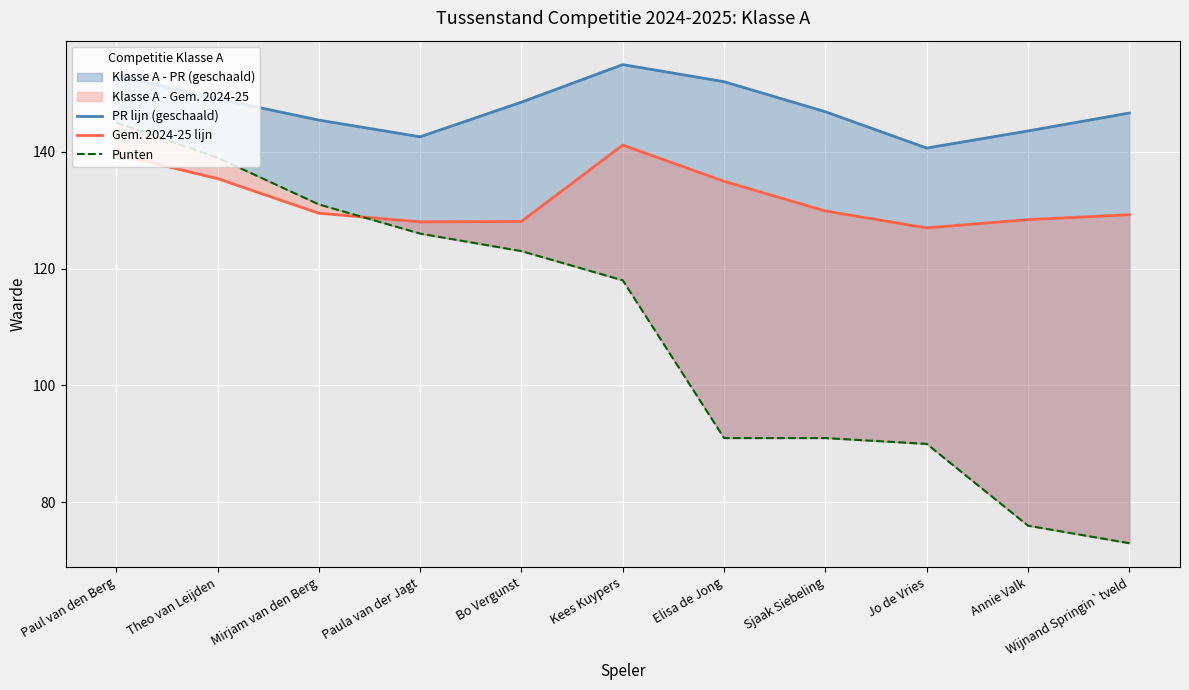

What is the difference between the maximum and minimum values in the Punten series?

72.0